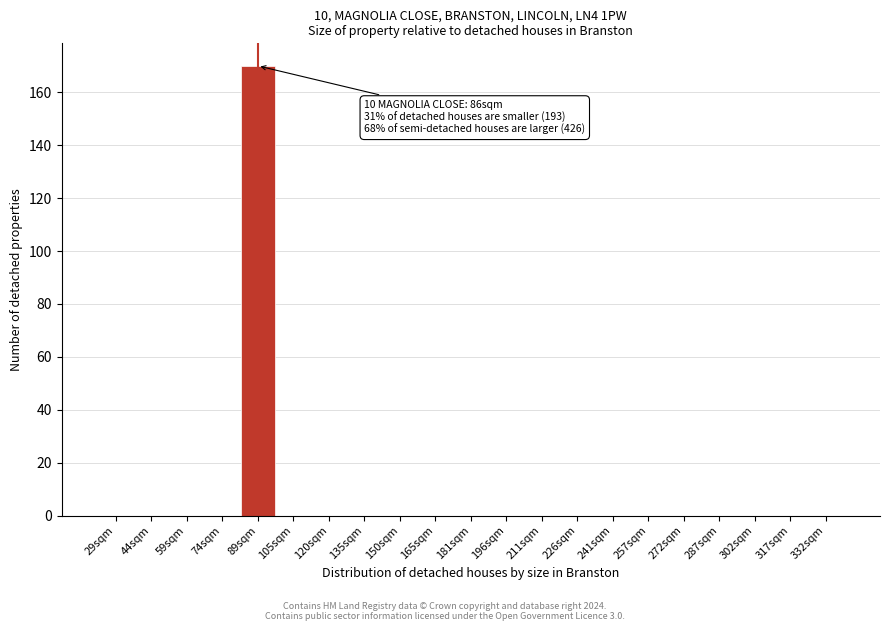

Reading left to right, transcribe all the data shown in this chart.

29sqm=0	44sqm=0	59sqm=0	74sqm=0	89sqm=170	105sqm=0	120sqm=0	135sqm=0	150sqm=0	165sqm=0	181sqm=0	196sqm=0	211sqm=0	226sqm=0	241sqm=0	257sqm=0	272sqm=0	287sqm=0	302sqm=0	317sqm=0	332sqm=0